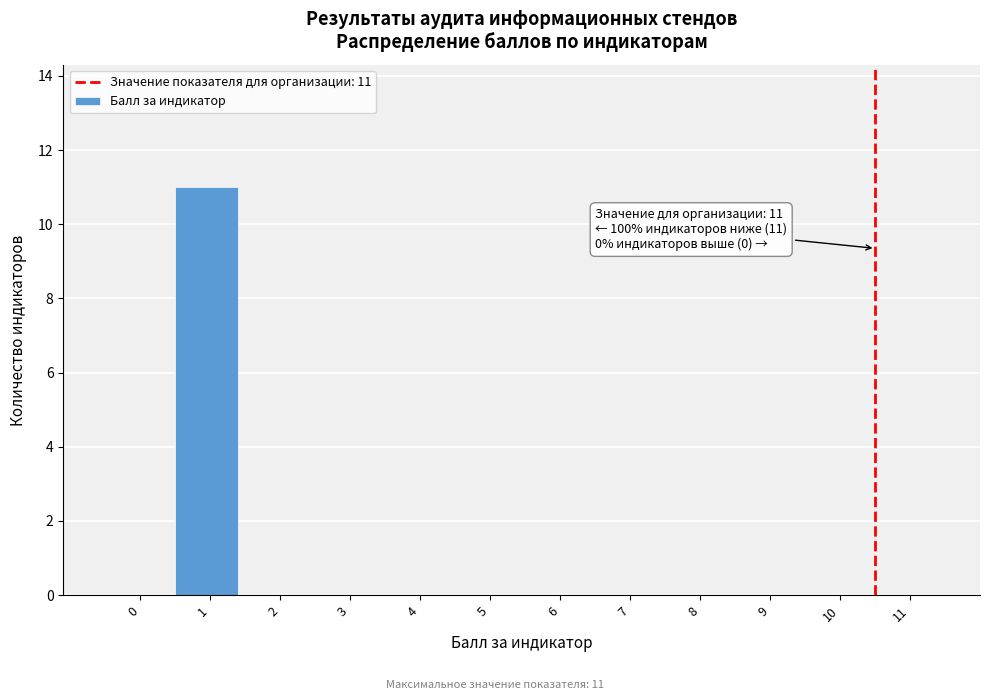

Reading left to right, list all the values displayed in this chart.

0=0	1=11	2=0	3=0	4=0	5=0	6=0	7=0	8=0	9=0	10=0	11=0